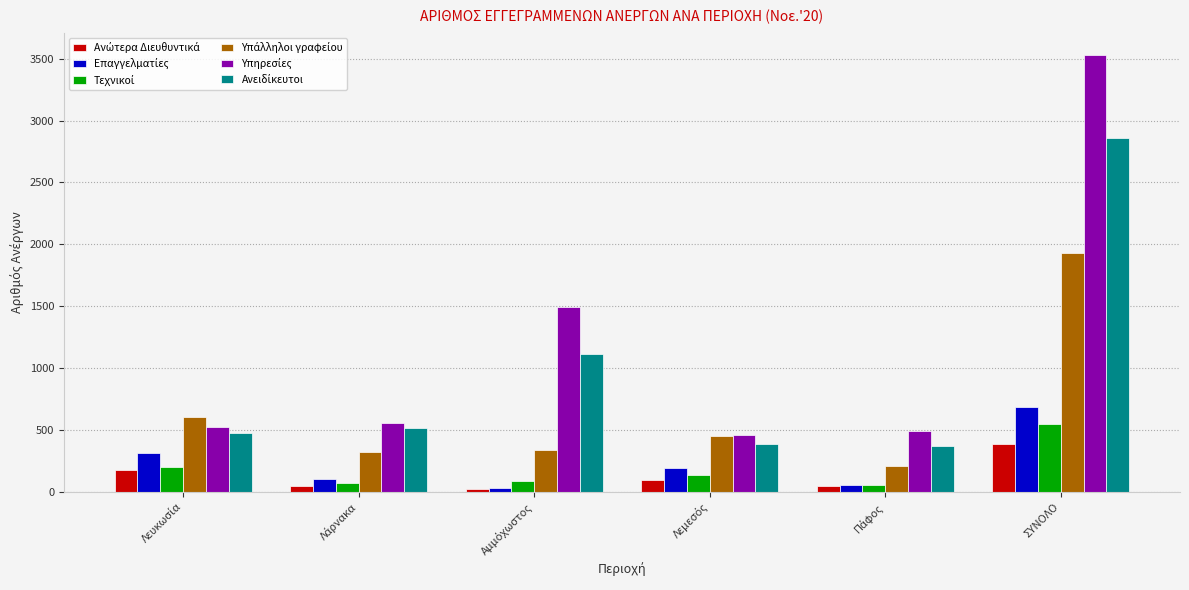

Which category has the highest value across all series?

ΣΥΝΟΛΟ